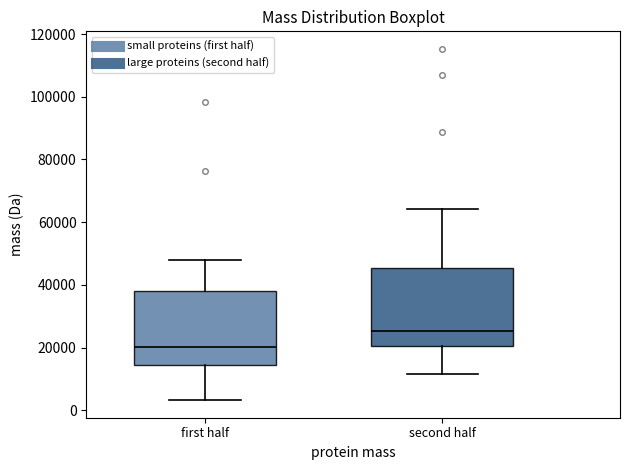

Reading left to right, read every box against the y-axis: the position of its median line, the range the box covers, and the ends of its whiskers. The values are not printed on the chart, so give them approximately, as read against the axis.

first half: median 20000, box 14000 to 38000, whiskers 4000 to 48000
second half: median 26000, box 20000 to 46000, whiskers 12000 to 64000